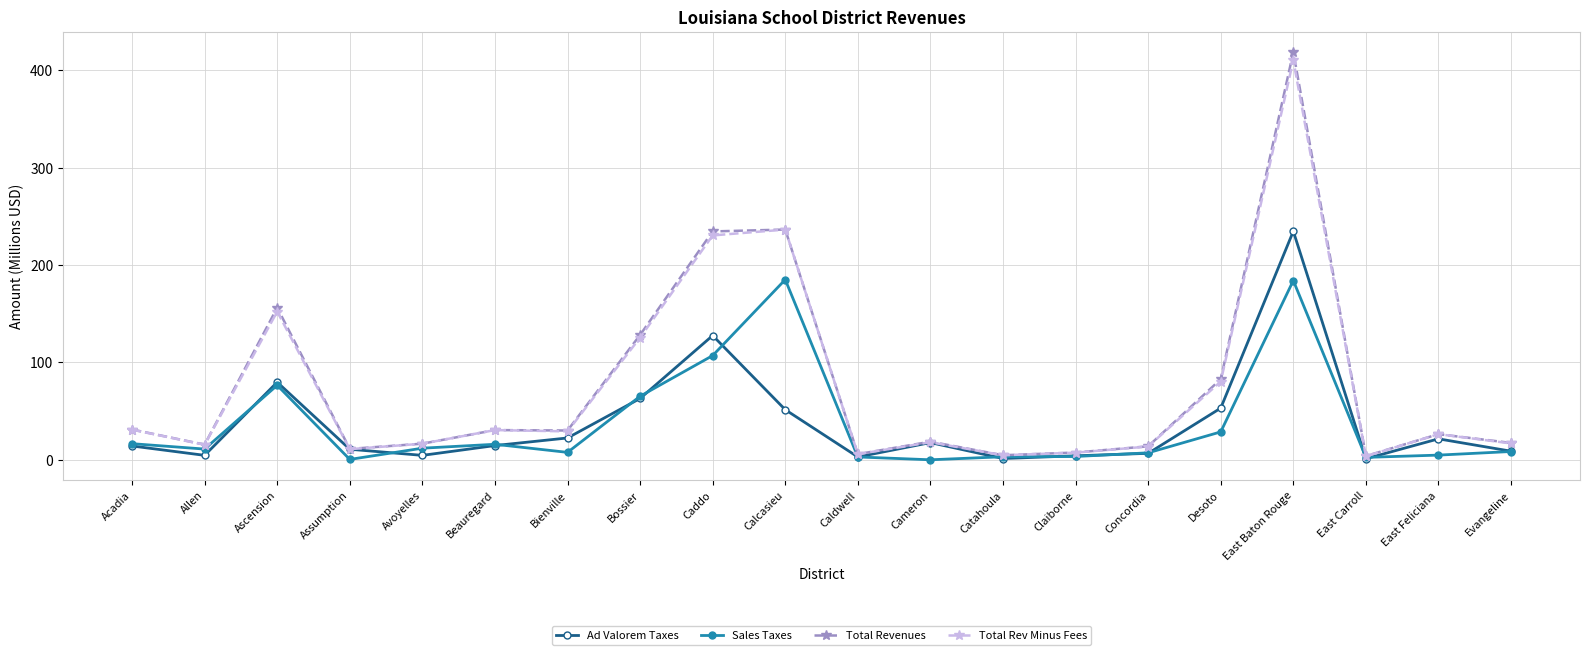

What is the minimum value for Total Revenues?

3.8